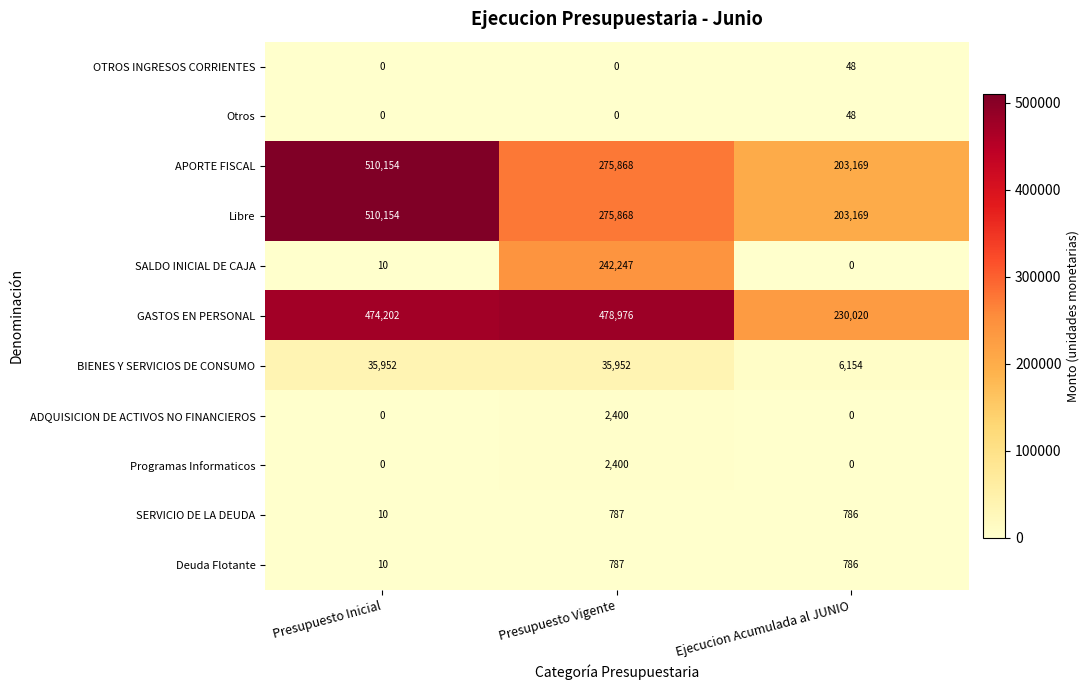

Count the number of categories in the chart.

3